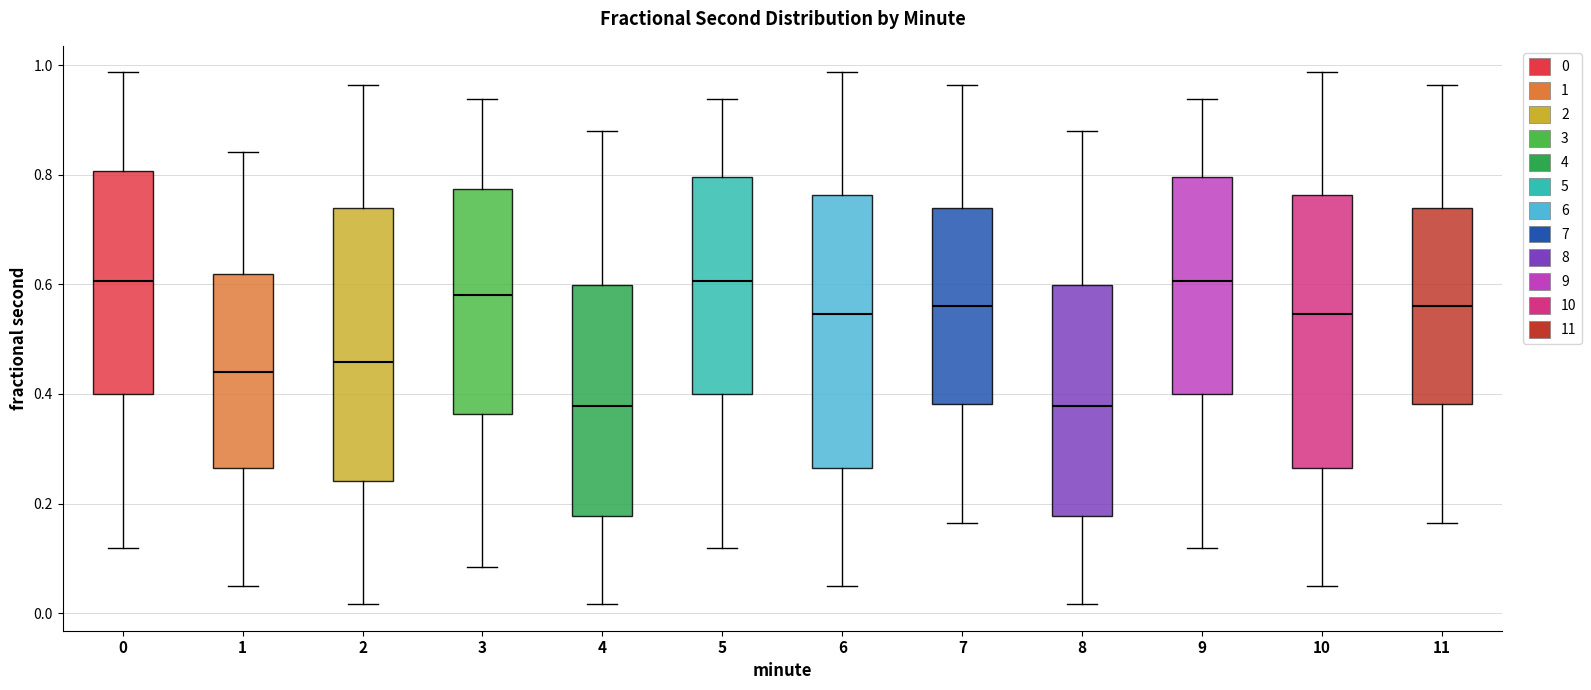

Reading left to right, read every box against the y-axis: the position of its median line, the range the box covers, and the ends of its whiskers. The values are not printed on the chart, so give them approximately, as read against the axis.

0: median 0.60, box 0.40 to 0.80, whiskers 0.12 to 0.98
1: median 0.44, box 0.26 to 0.62, whiskers 0.04 to 0.84
2: median 0.46, box 0.24 to 0.74, whiskers 0.02 to 0.96
3: median 0.58, box 0.36 to 0.78, whiskers 0.08 to 0.94
4: median 0.38, box 0.18 to 0.60, whiskers 0.02 to 0.88
5: median 0.60, box 0.40 to 0.80, whiskers 0.12 to 0.94
6: median 0.54, box 0.26 to 0.76, whiskers 0.04 to 0.98
7: median 0.56, box 0.38 to 0.74, whiskers 0.16 to 0.96
8: median 0.38, box 0.18 to 0.60, whiskers 0.02 to 0.88
9: median 0.60, box 0.40 to 0.80, whiskers 0.12 to 0.94
10: median 0.54, box 0.26 to 0.76, whiskers 0.04 to 0.98
11: median 0.56, box 0.38 to 0.74, whiskers 0.16 to 0.96